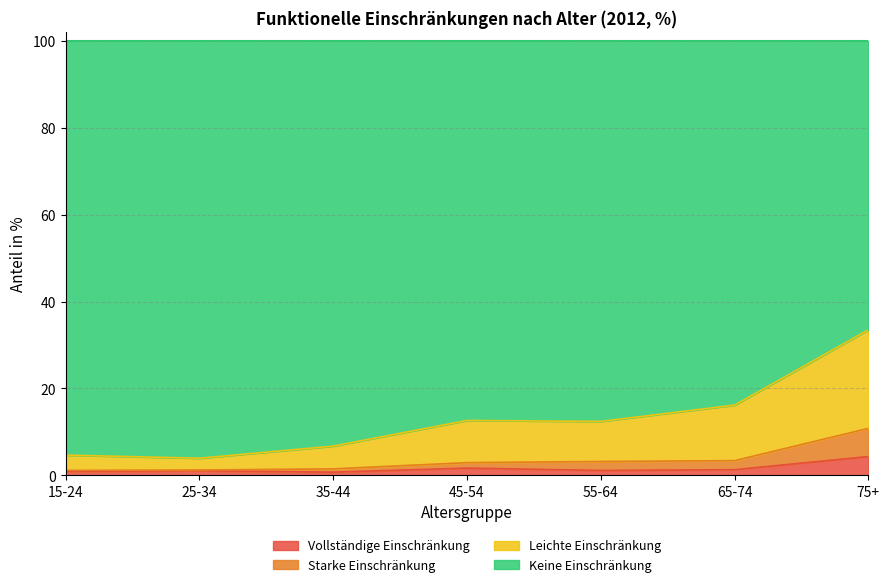

What position from the left is 65-74?

6